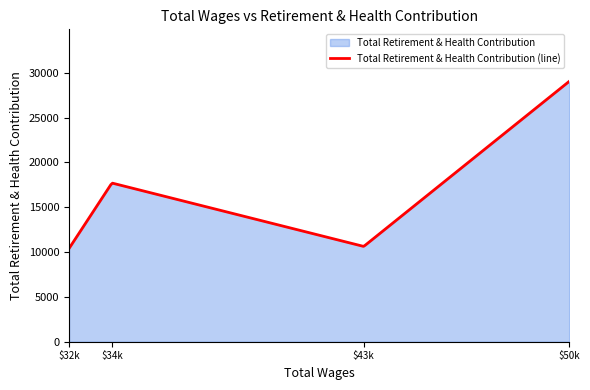

True or false: there are more than 2 points higher than both neighbors.

False